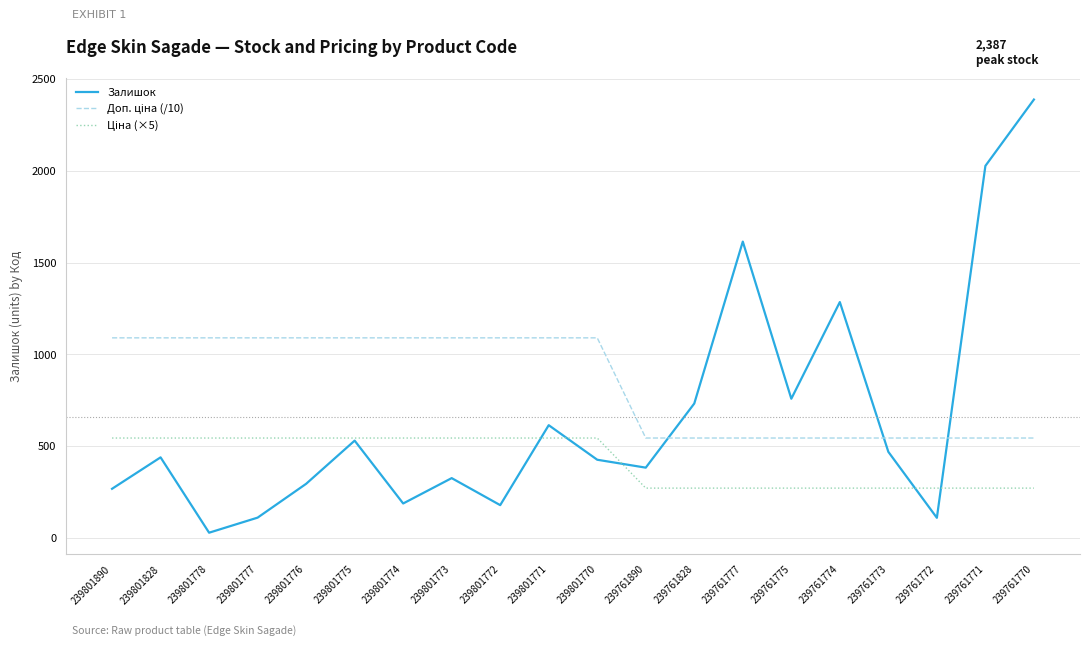

The value of Залишок at 239801772 is 323.9. True or false?

False